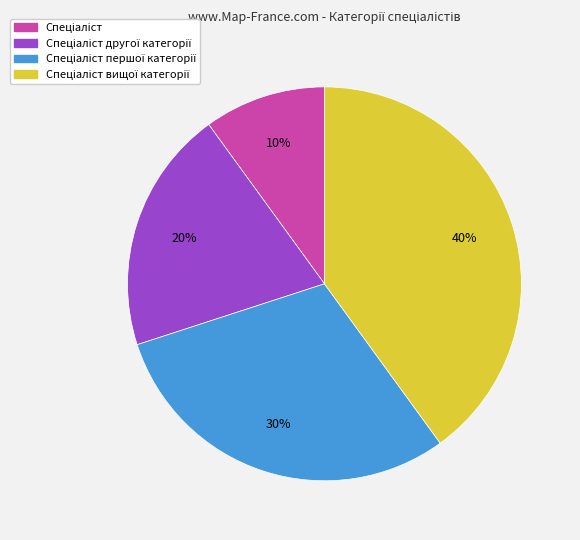

How many slices are in this pie chart?

4